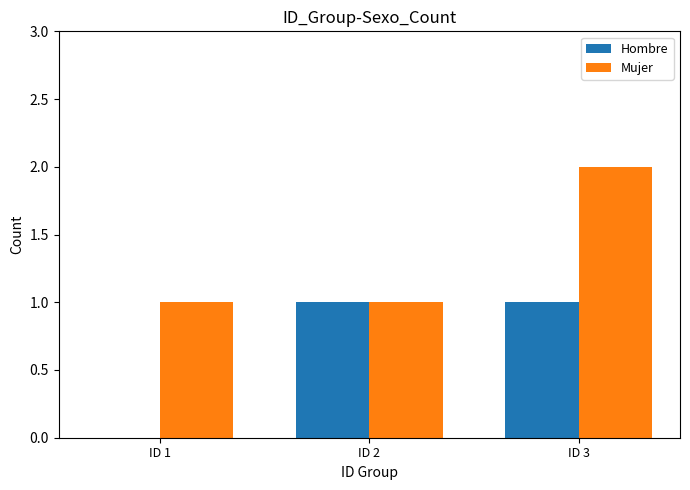

The Hombre series shows 1 at ID 2. True or false?

True